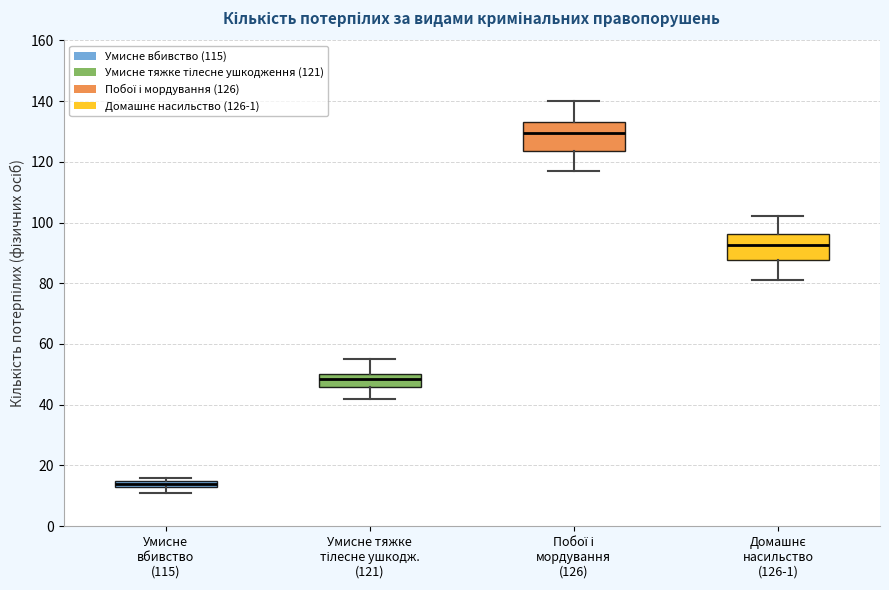

Which box's median line is the highest?

Побої і мордування (126)